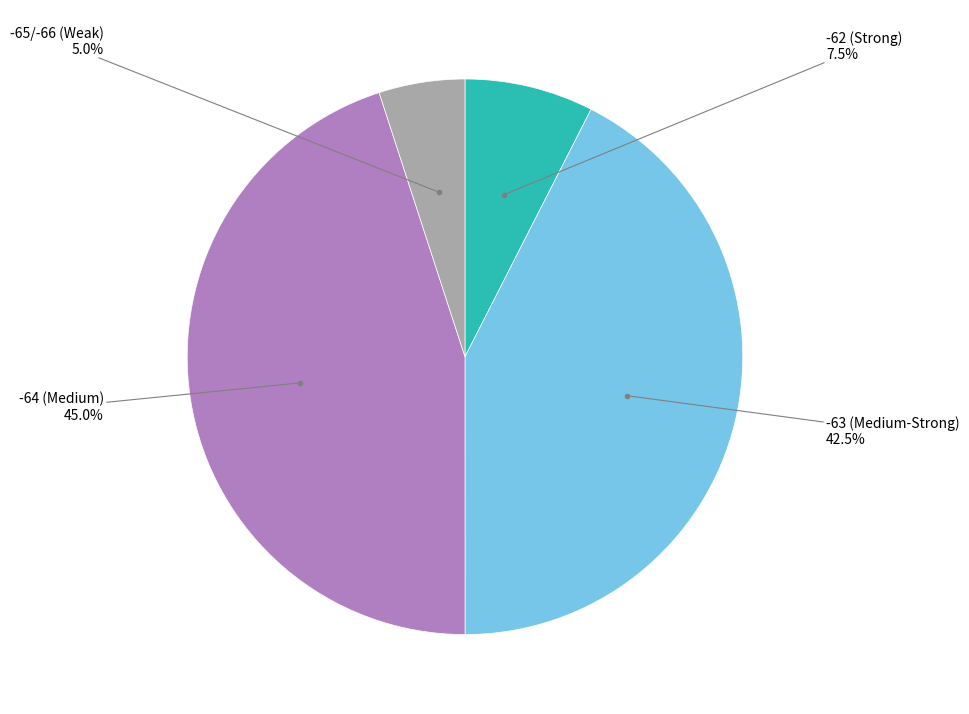

Is there any slice that represents more than half of the pie?

No